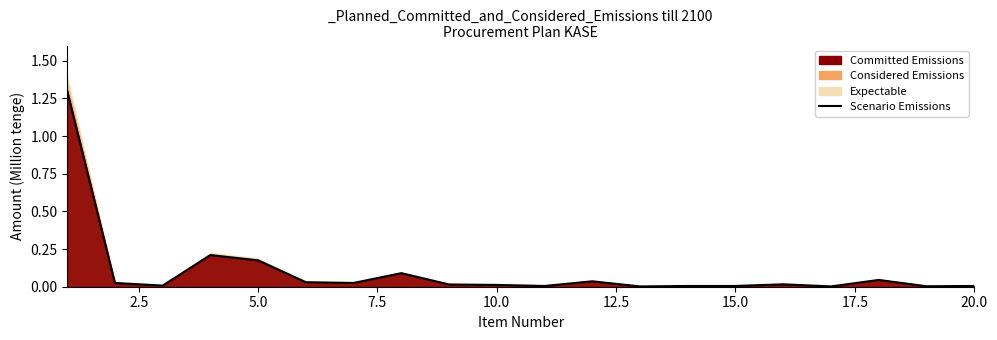

What is the difference between the maximum and second lowest values?

1.3